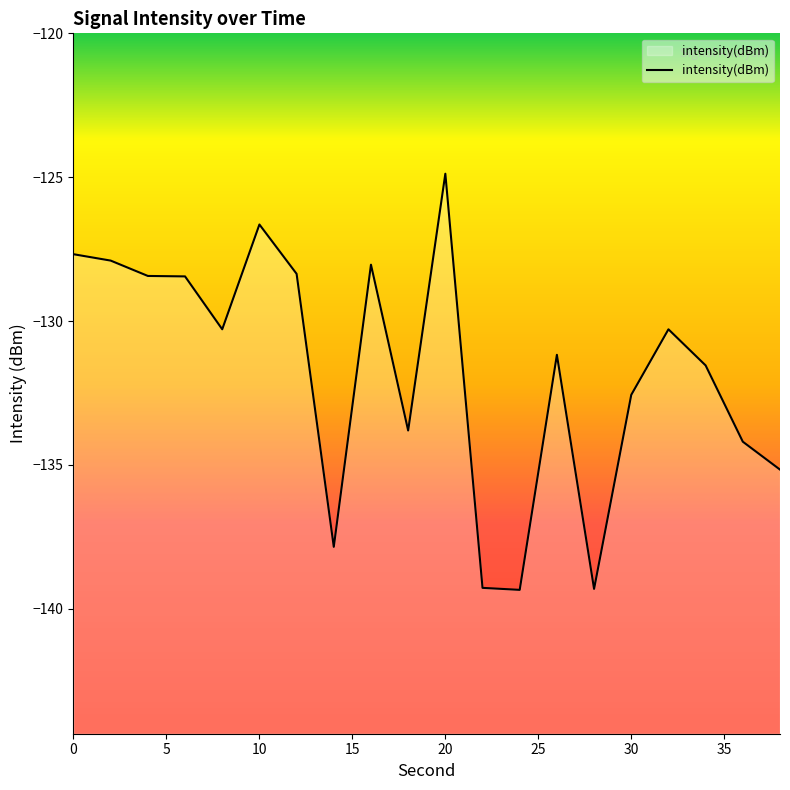

What is the difference between the second highest and minimum values?

12.7